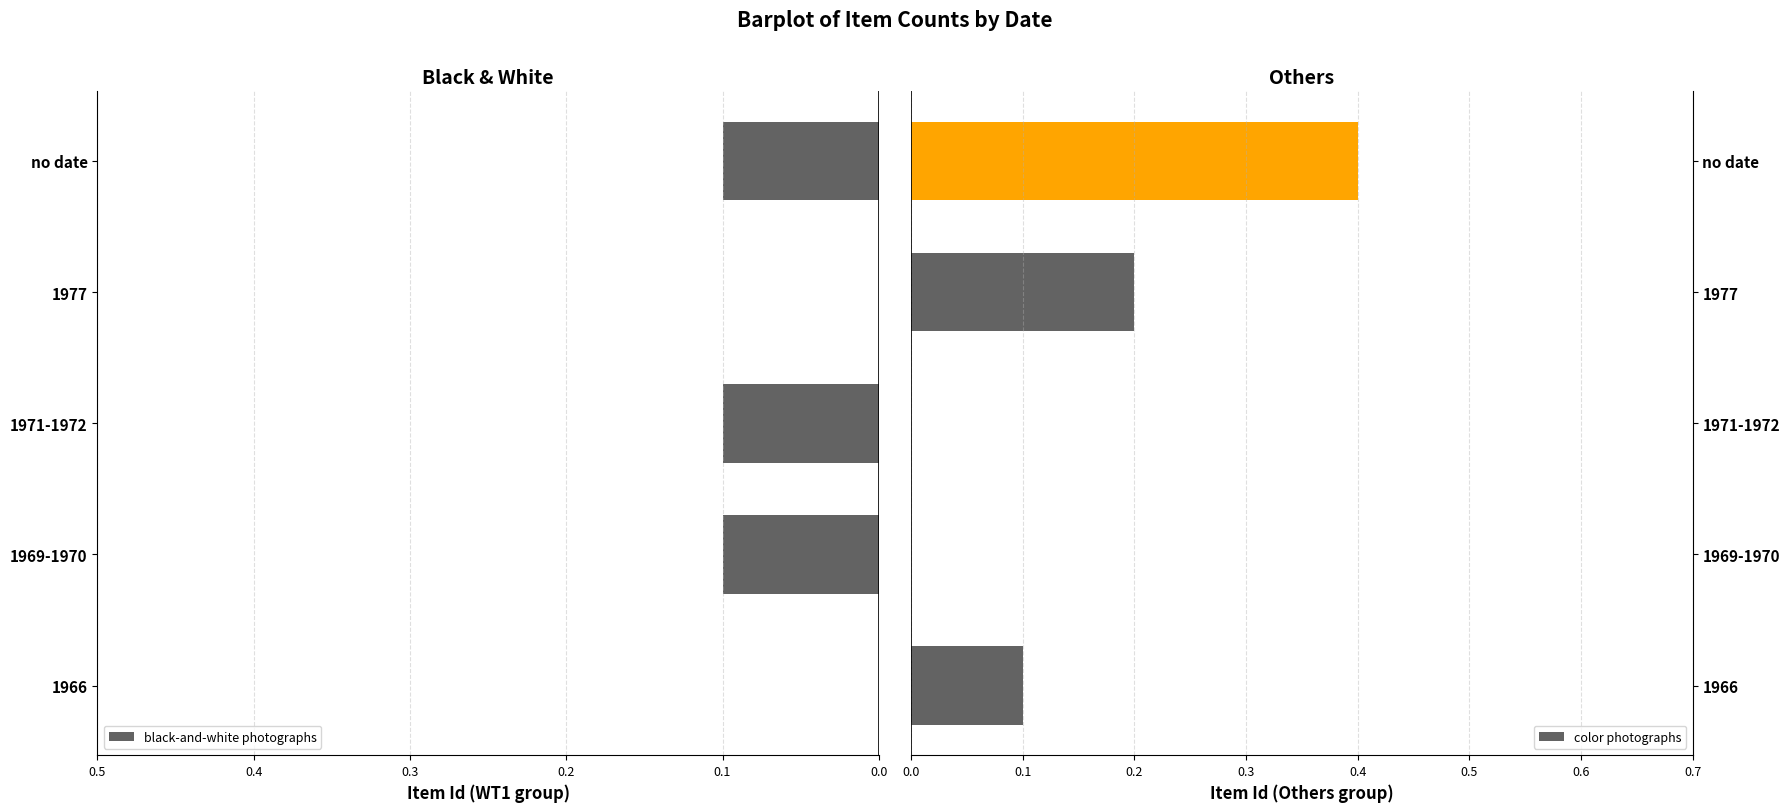

Which category has the highest value in the color photographs series?

no date